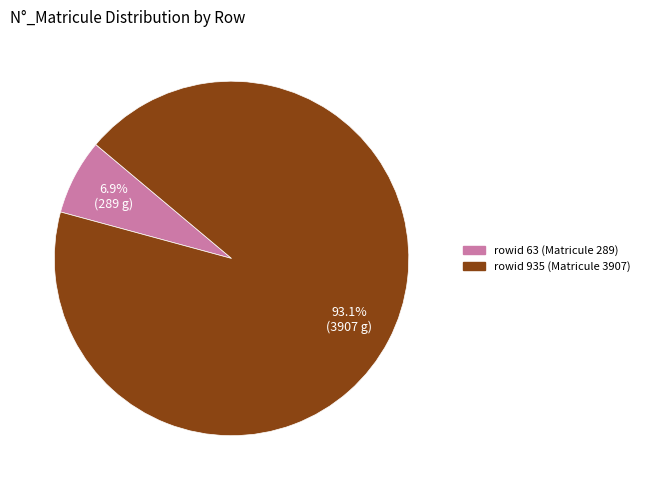

Does any single category account for the majority?

Yes